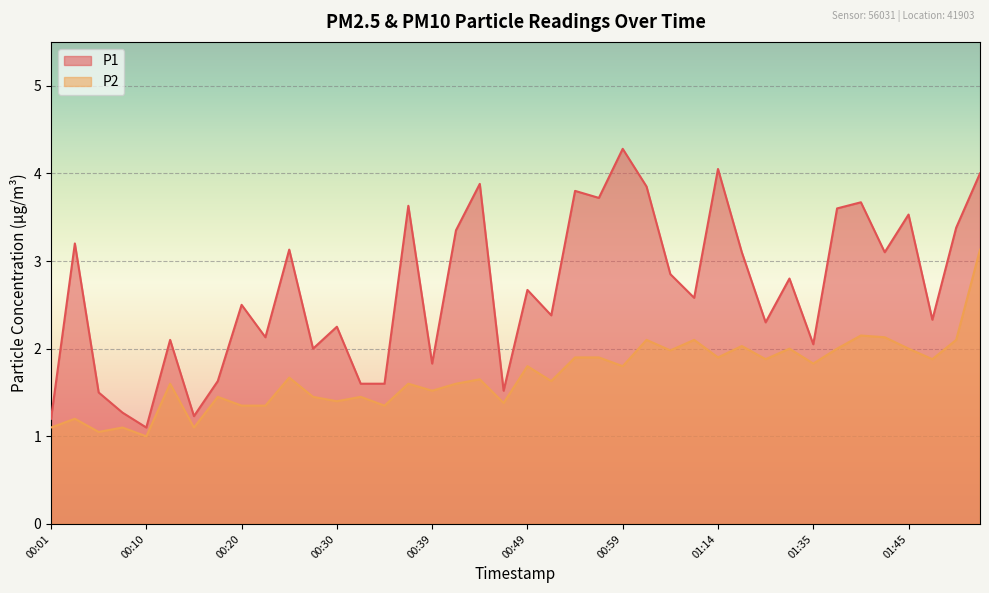

At how many categories does at least one series exceed 3?

17